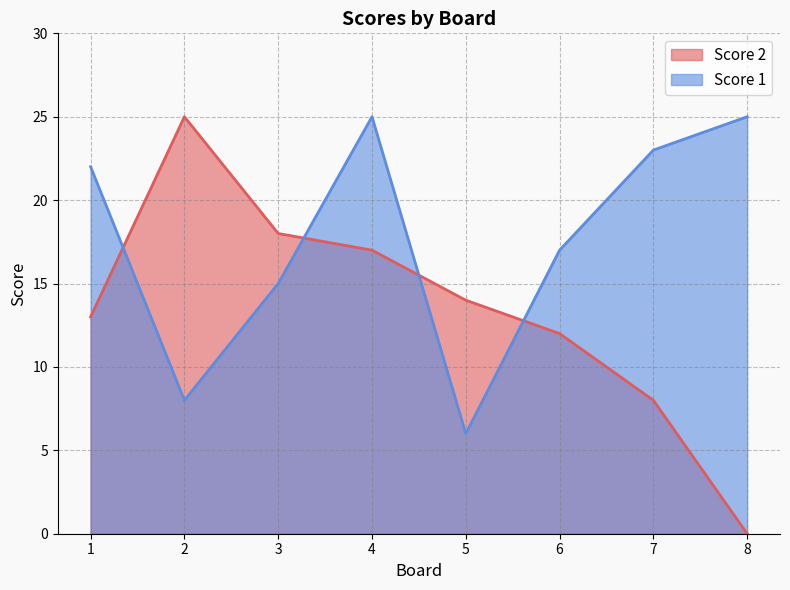

Where is Score 2 nearest to the value 12?

6